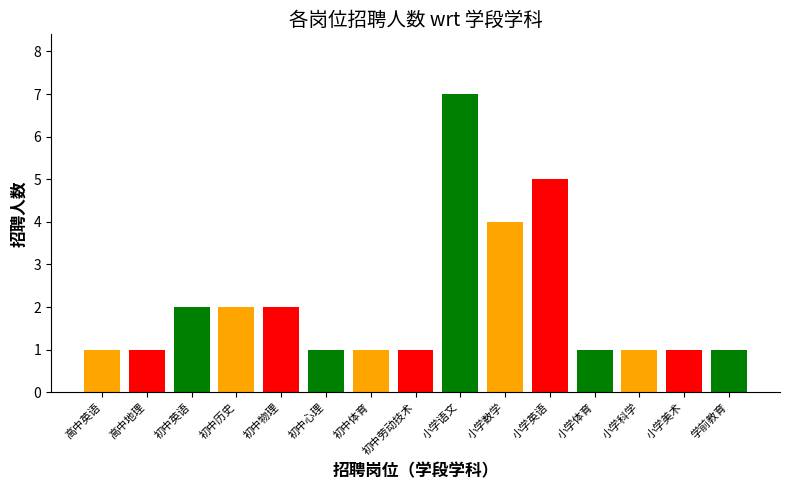

At which label is the value closest to 4?

小学数学